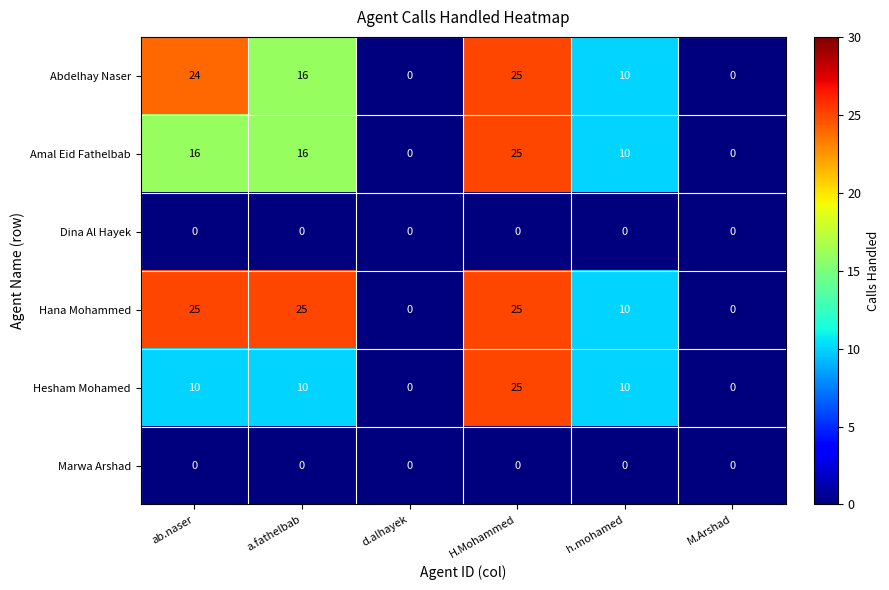

What is the sum of all Hesham Mohamed values?

55